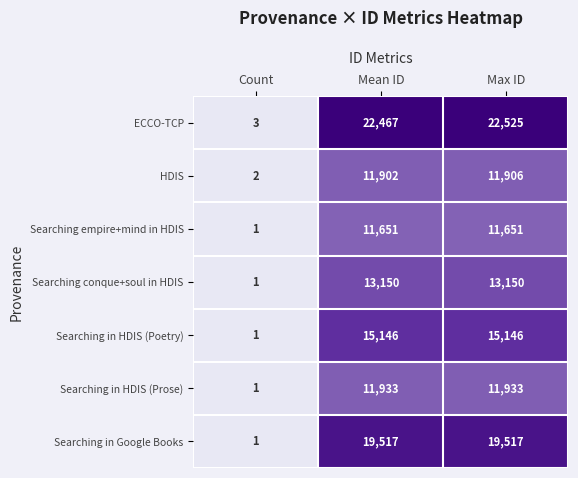

Reading left to right, transcribe all the data shown in this chart.

ECCO-TCP: Count=3	Mean ID=22467	Max ID=22525
HDIS: Count=2	Mean ID=11902	Max ID=11906
Searching empire+mind in HDIS: Count=1	Mean ID=11651	Max ID=11651
Searching conque+soul in HDIS: Count=1	Mean ID=13150	Max ID=13150
Searching in HDIS (Poetry): Count=1	Mean ID=15146	Max ID=15146
Searching in HDIS (Prose): Count=1	Mean ID=11933	Max ID=11933
Searching in Google Books: Count=1	Mean ID=19517	Max ID=19517